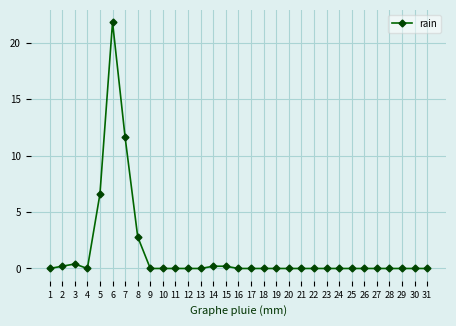

Reading right to left, extract all data points from this chart.

0.0	0.0	0.0	0.0	0.0	0.0	0.0	0.0	0.0	0.0	0.0	0.0	0.0	0.0	0.0	0.0	0.2	0.2	0.0	0.0	0.0	0.0	0.0	2.8	11.6	21.8	6.6	0.0	0.4	0.2	0.0